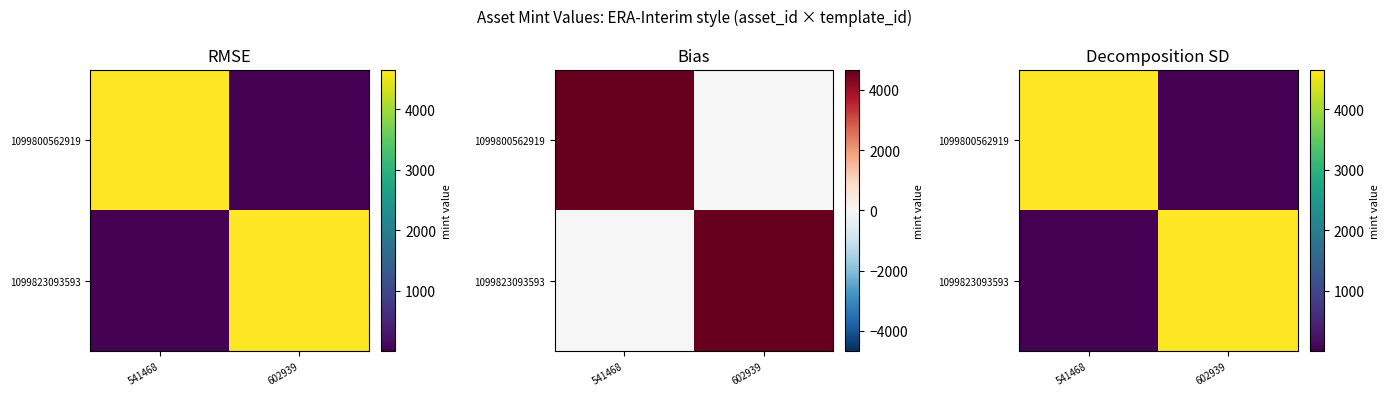

Which has a higher value, 541468 or 602939?

541468